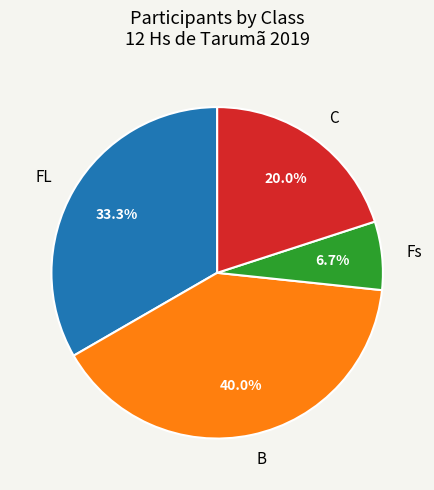

Is there any slice that represents more than half of the pie?

No